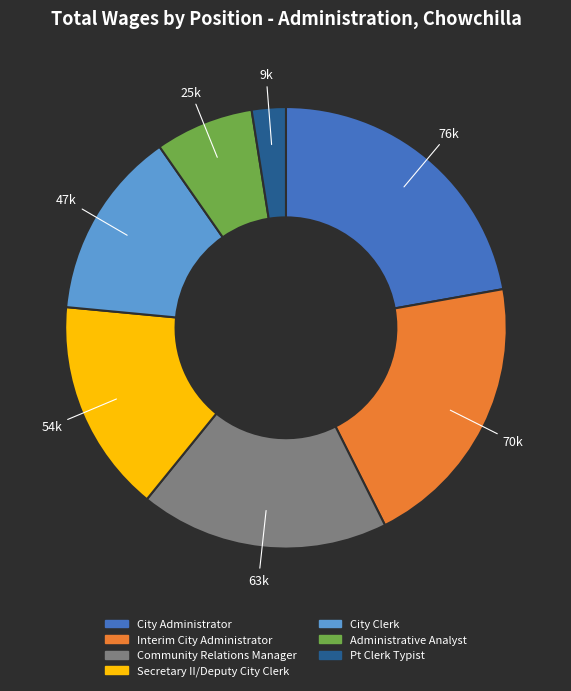

Which category has the biggest portion of the pie?

City Administrator